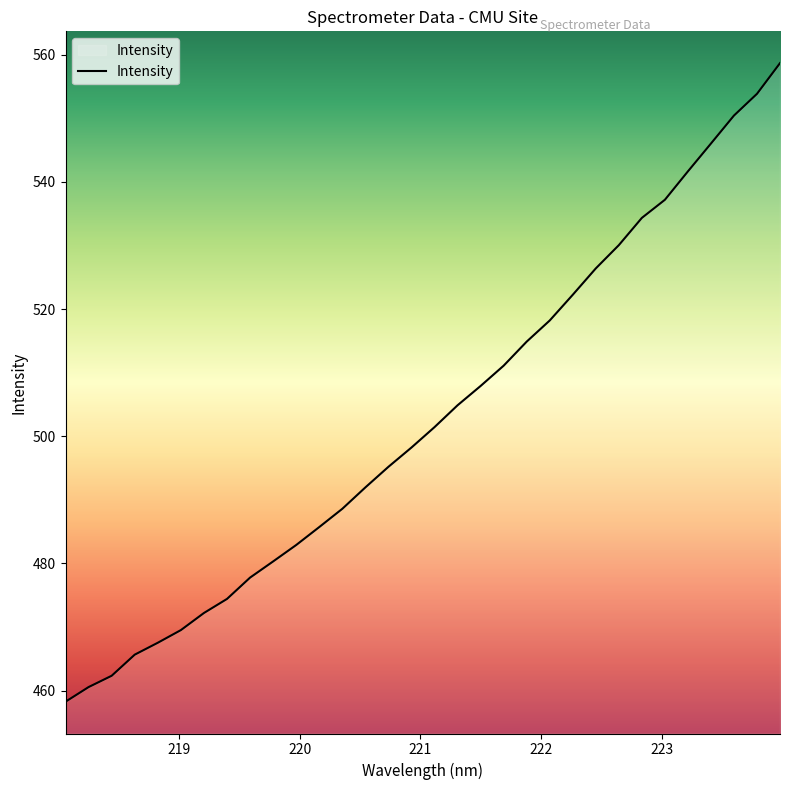

What is the smallest value displayed?

458.3